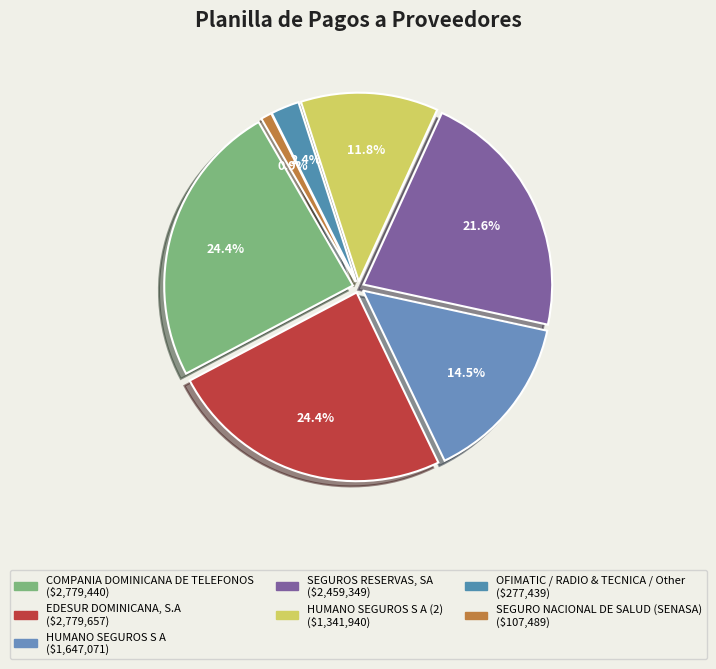

Does HUMANO SEGUROS
S A (2) account for over 50% of the chart?

No